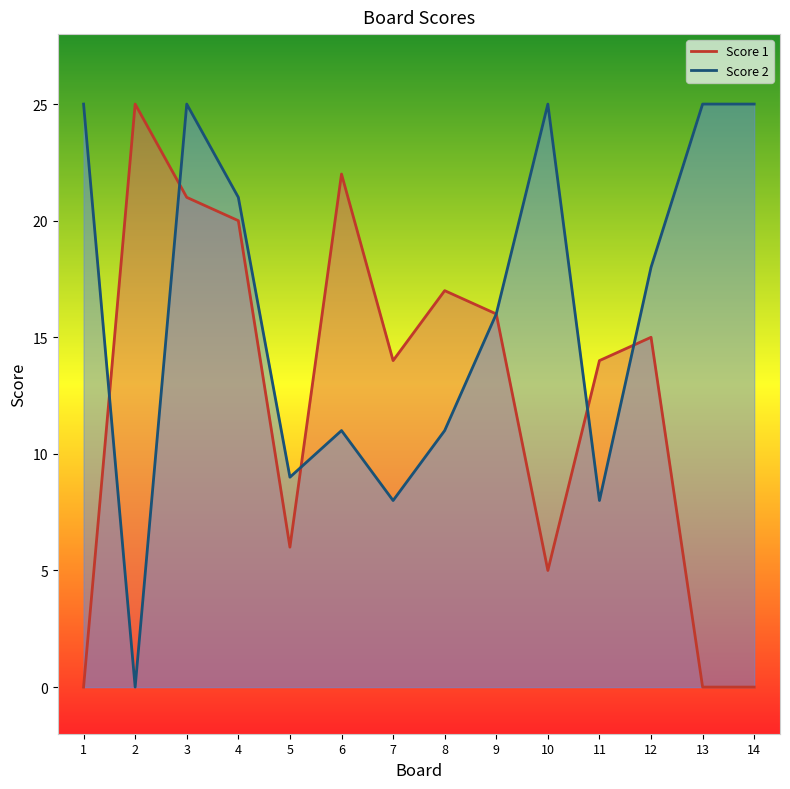

What is the approximate value of Score 1 at 12, to the nearest 10?

20